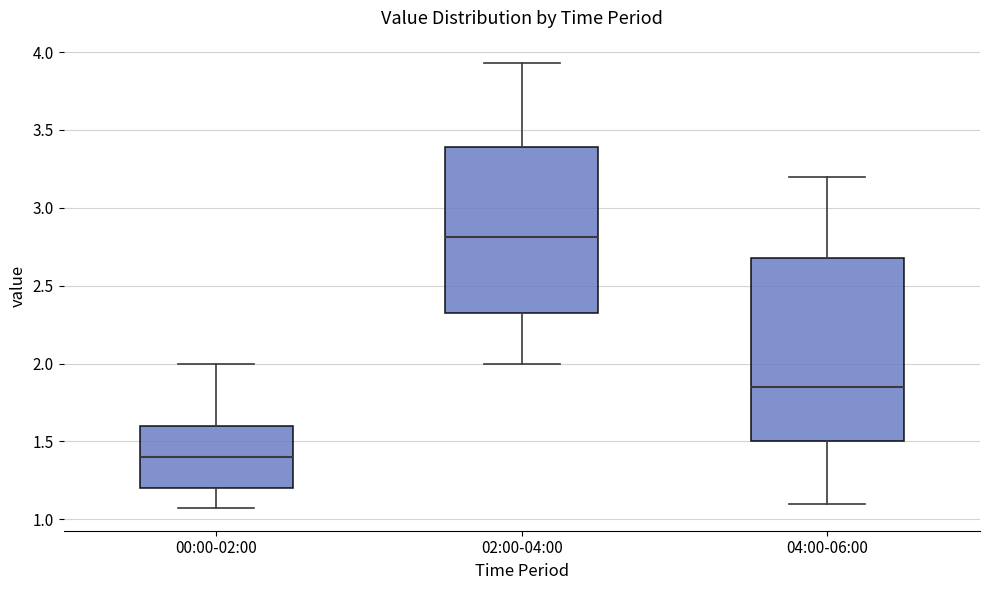

Reading left to right, read every box against the y-axis: the position of its median line, the range the box covers, and the ends of its whiskers. The values are not printed on the chart, so give them approximately, as read against the axis.

00:00-02:00: median 1.40, box 1.20 to 1.60, whiskers 1.05 to 2.00
02:00-04:00: median 2.80, box 2.35 to 3.40, whiskers 2.00 to 3.95
04:00-06:00: median 1.85, box 1.50 to 2.70, whiskers 1.10 to 3.20